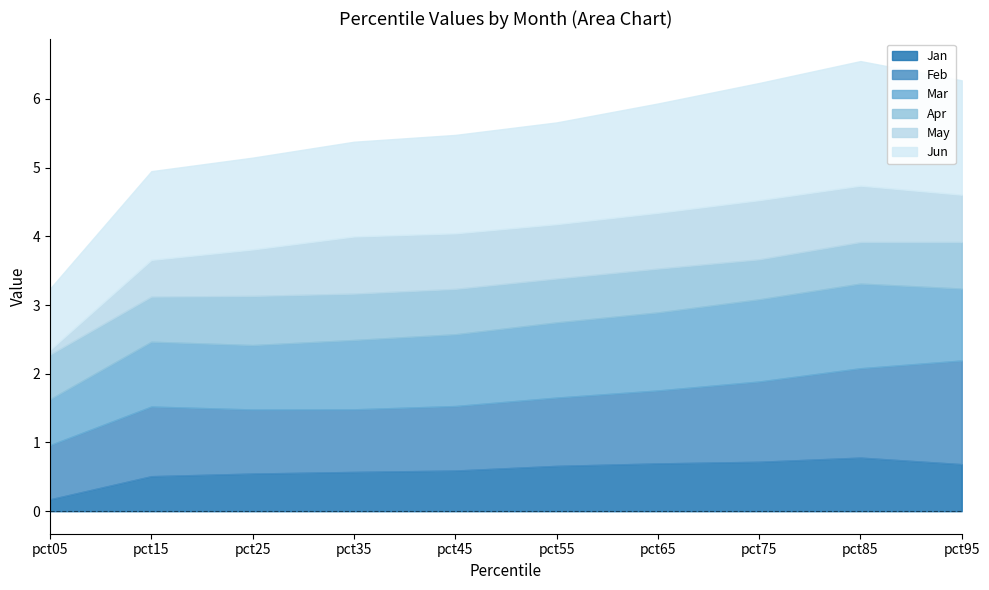

Which series has the largest total across all categories?

Jun